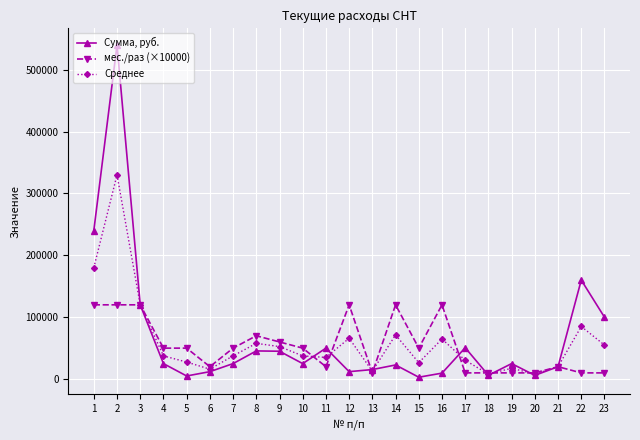

Rank the series by their maximum value, from highest to lowest.

Сумма, руб., Среднее, мес./раз (×10000)